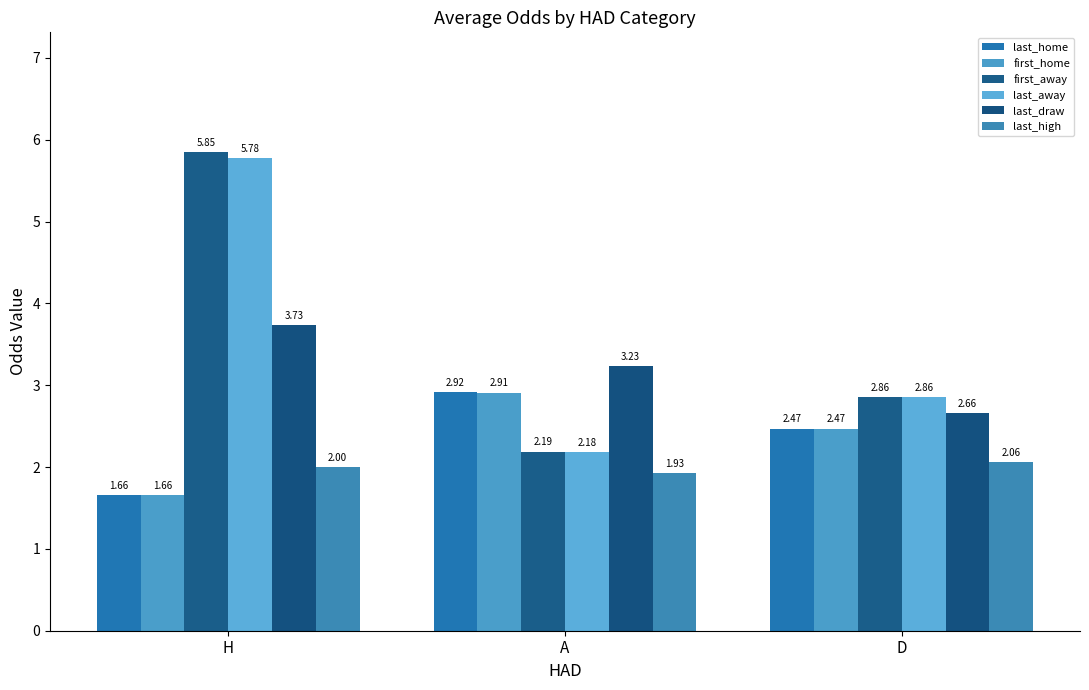

What is the label of the 1st bar from the left?

H